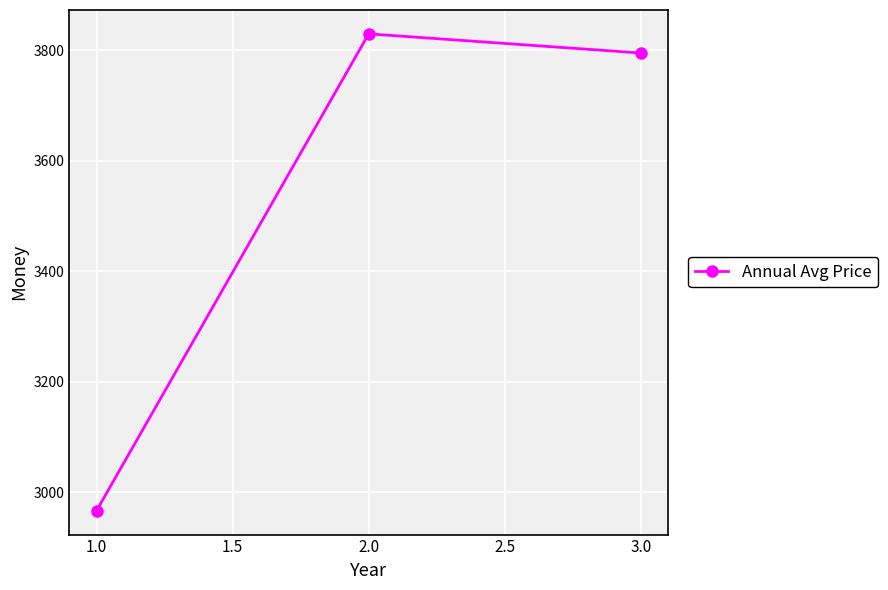

What is the sum of the values at 3.0 and 1.0?

6762.0